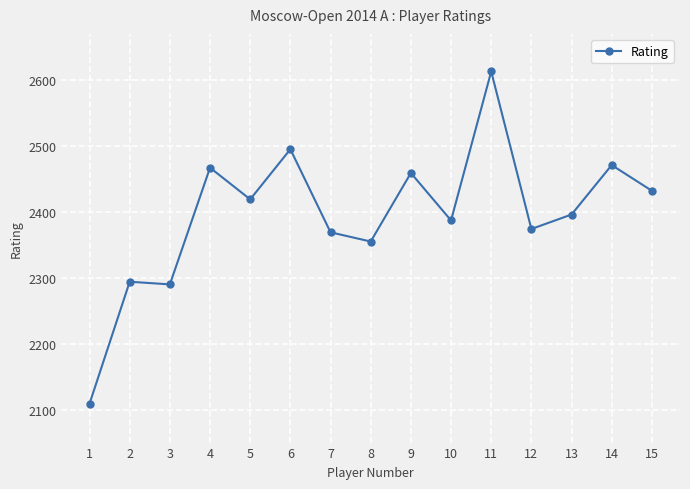

Which label corresponds to the smallest value in the chart?

1